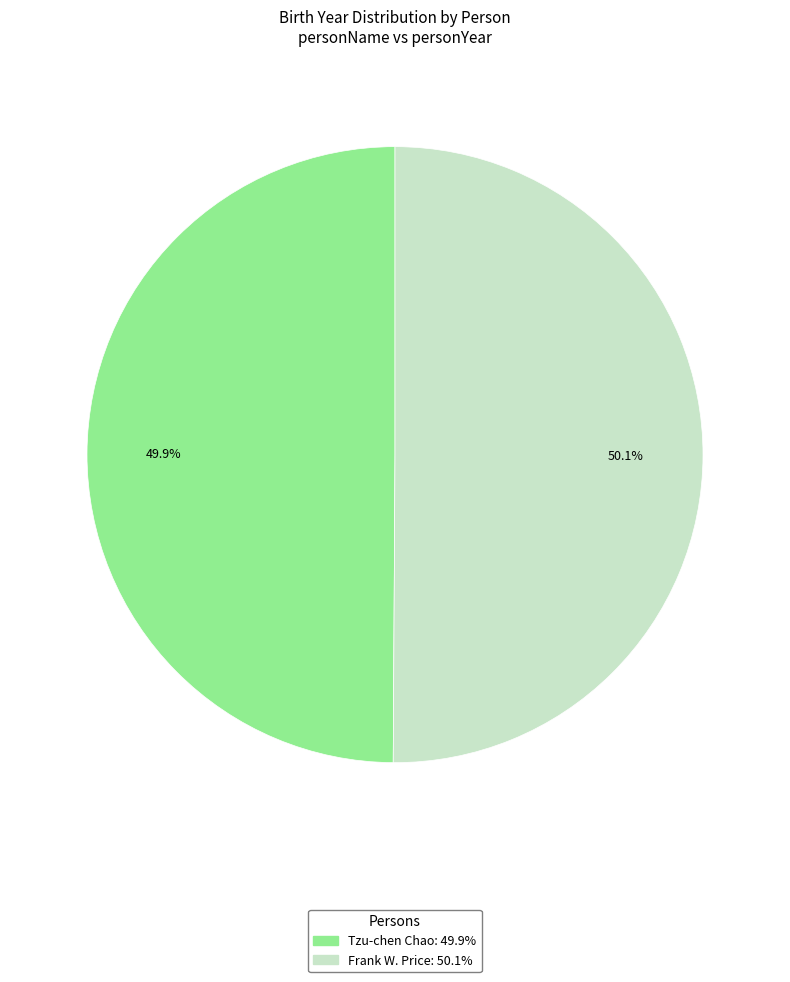

How many slices are in this pie chart?

2